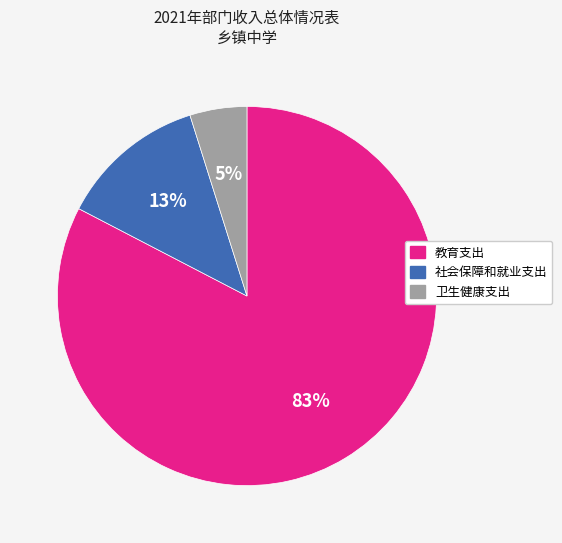

Which category accounts for the majority?

教育支出